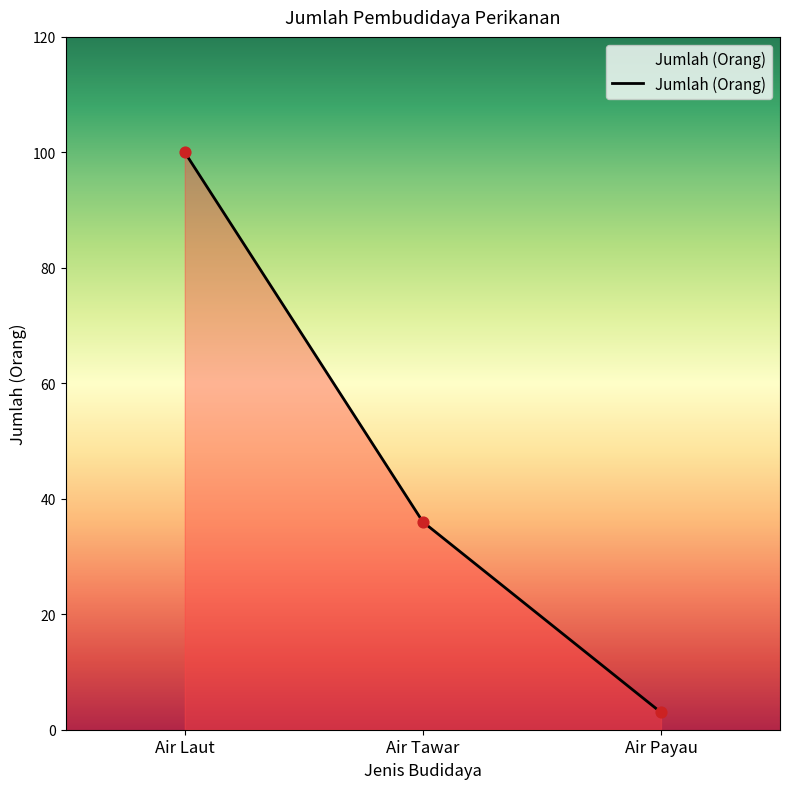

Between Air Payau and Air Laut, which is larger?

Air Laut